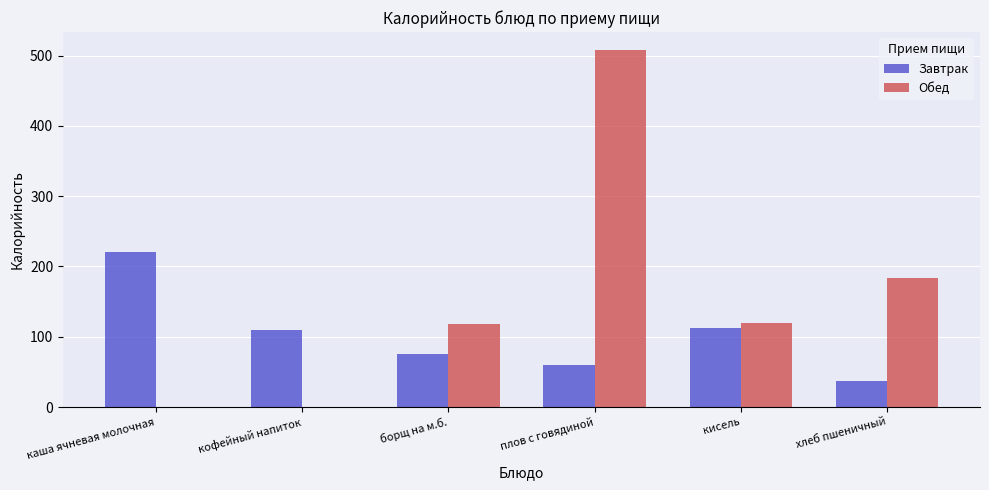

What is the maximum value shown in the chart?

508.0